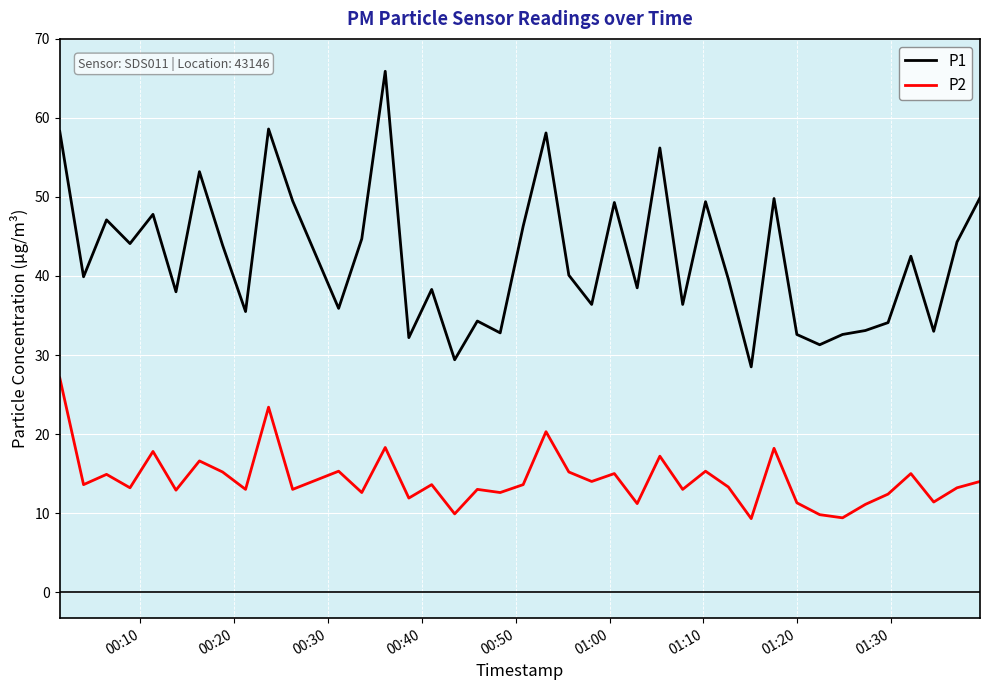

Rank the series by their average value, from lowest to highest.

P2, P1